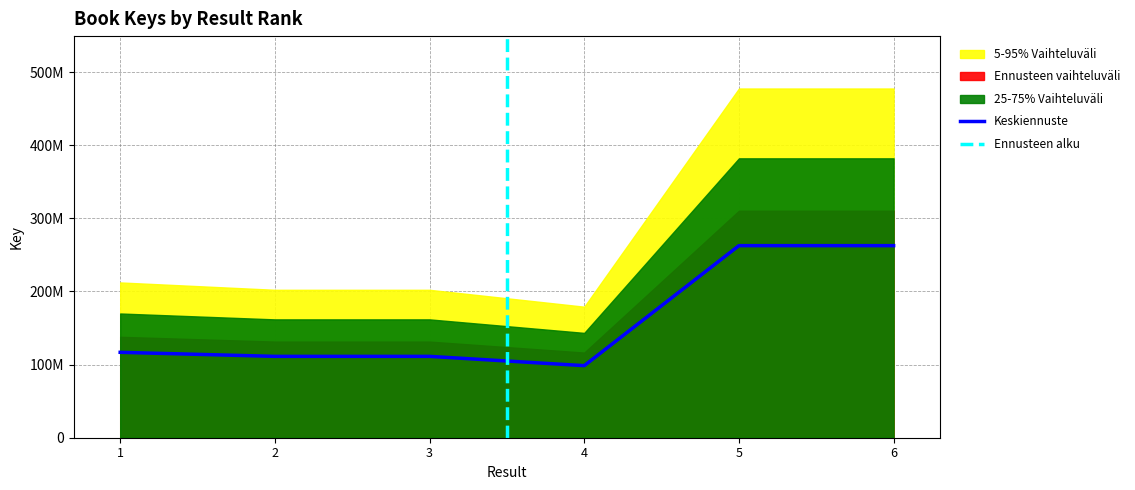

Reading left to right, list all the values displayed in this chart.

1=116794253.4	2=111258193.8	3=111255855.7	4=98556746.8	5=262662837.8	6=262662616.2